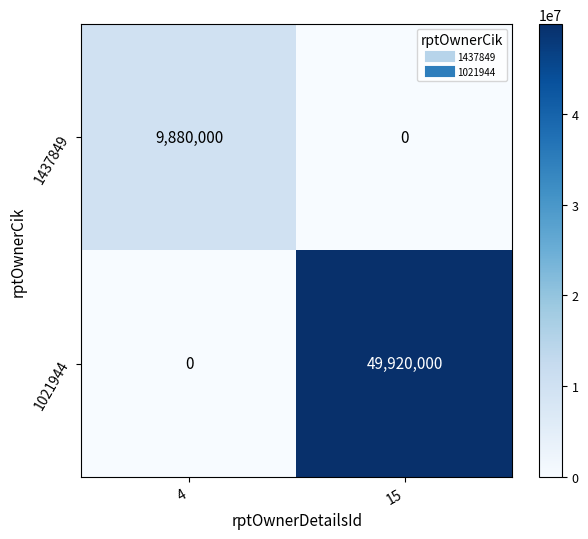

Which series has the largest total across all categories?

1021944